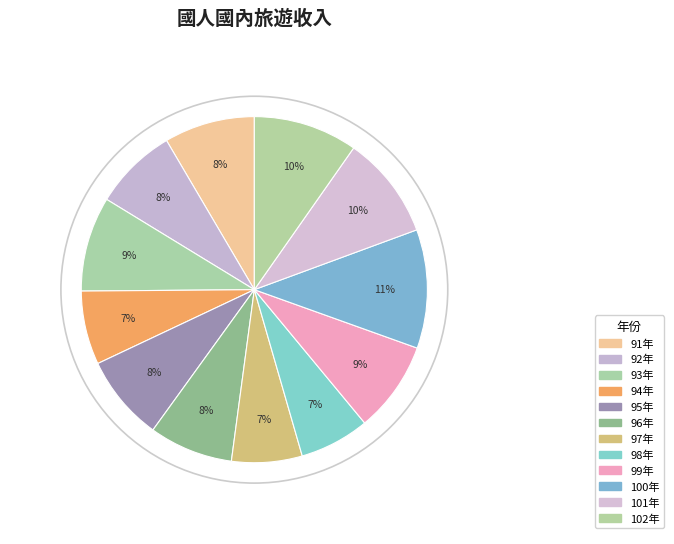

True or false: 92年 accounts for 1% of the total.

False